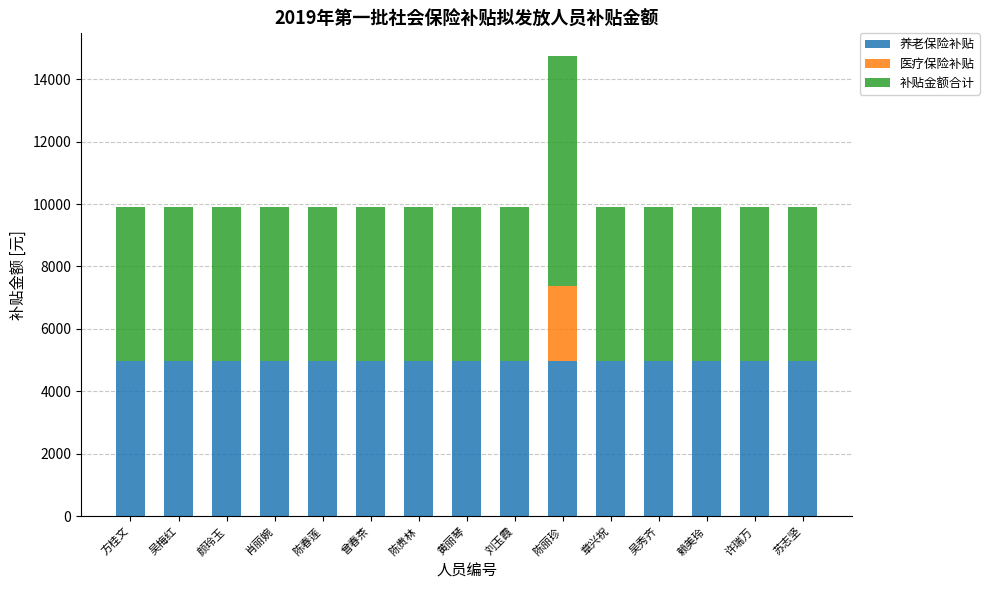

Are the bars horizontal?

No